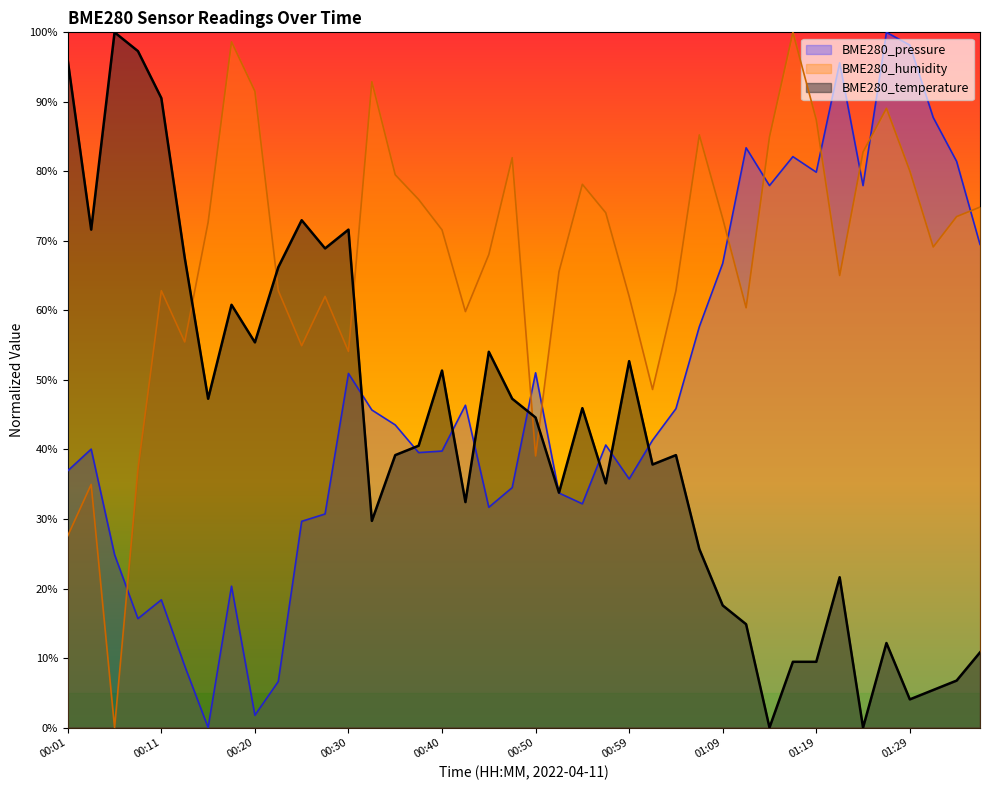

At 00:11, list the series in order from largest to smallest.

BME280_temperature, BME280_humidity, BME280_pressure